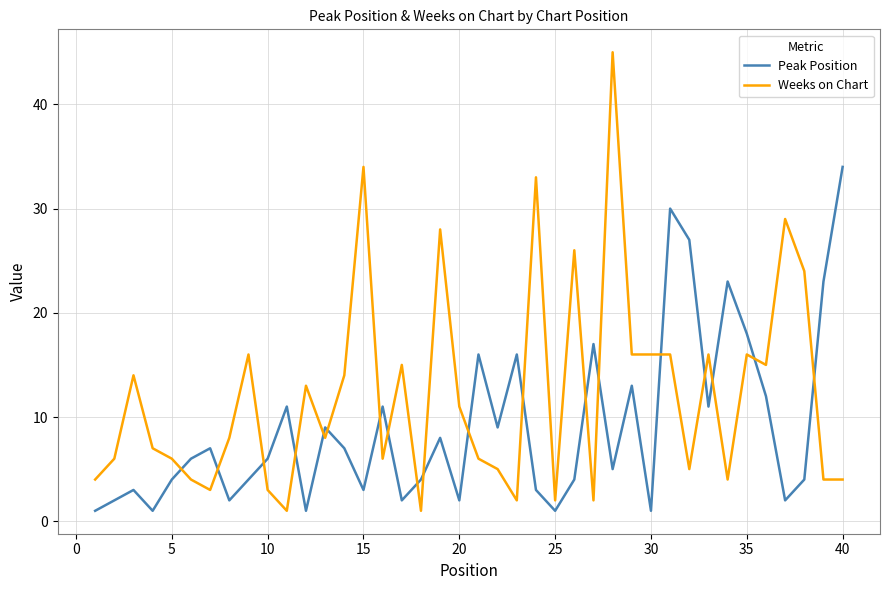

List the series in order of their overall mean, lowest first.

Peak Position, Weeks on Chart